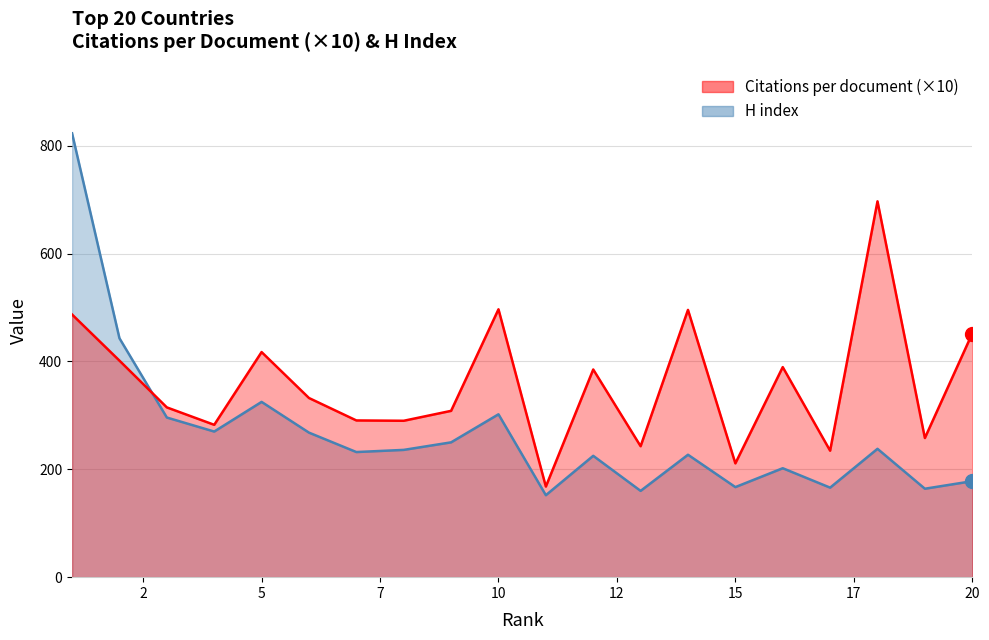

The value of H index at 11 is 31.2. True or false?

False